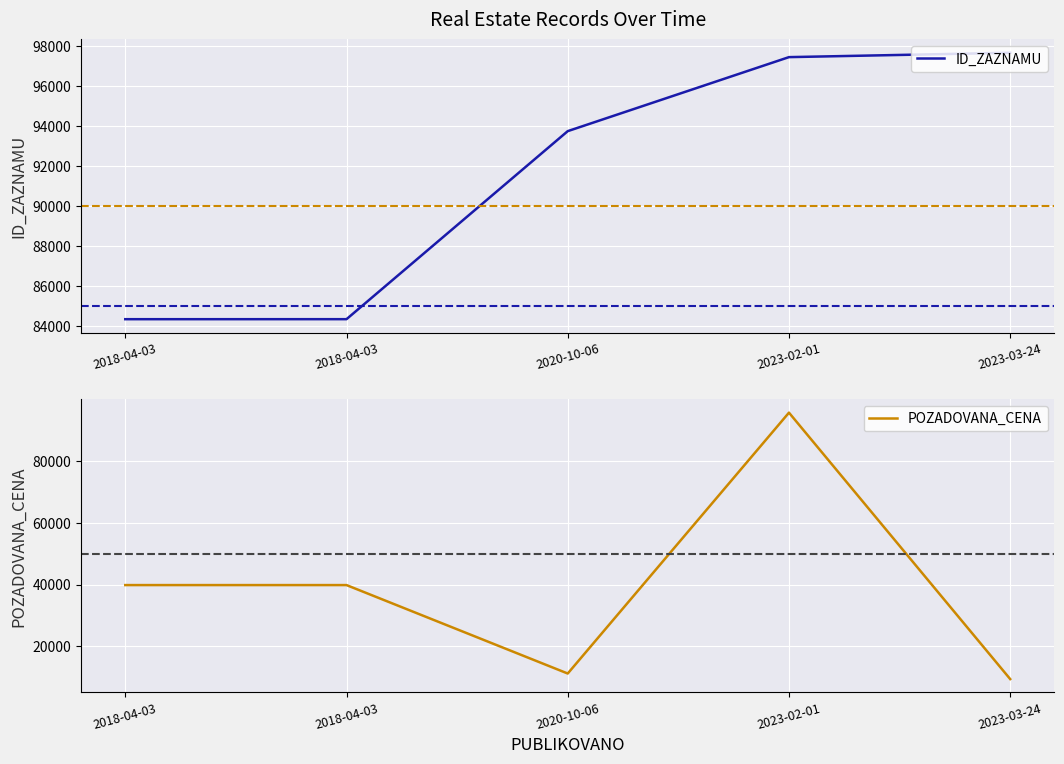

What is the sum of all POZADOVANA_CENA values?

195881